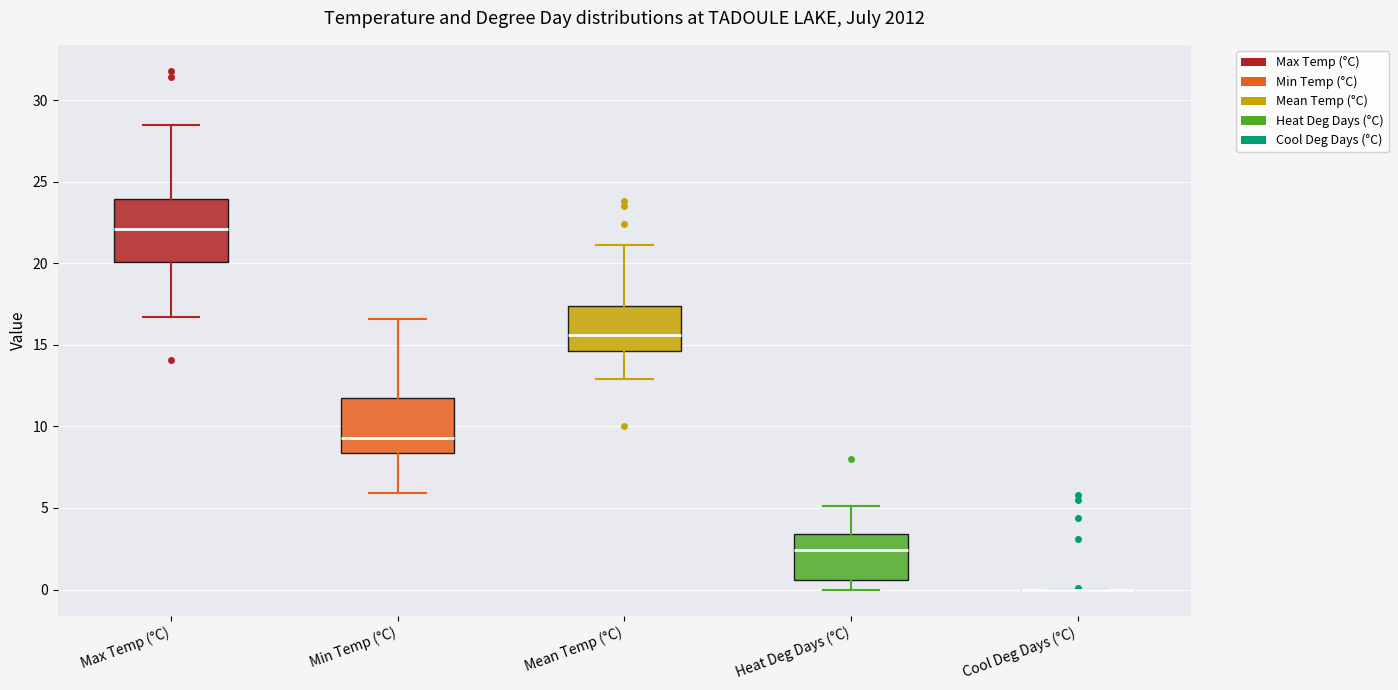

Which box is the tallest, from its lower edge to its upper edge?

Max Temp (°C)